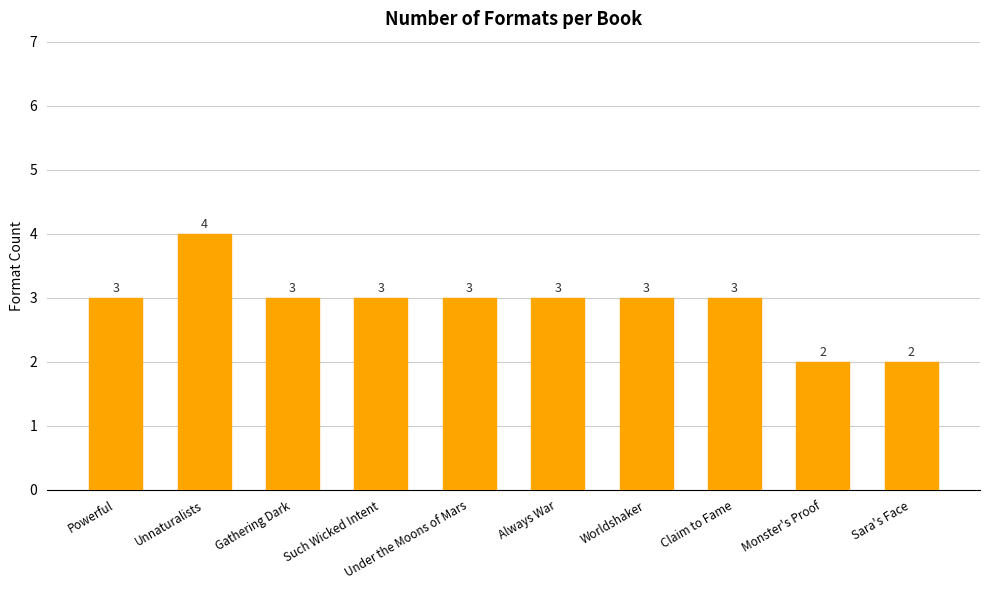

What position from the left is Monster's Proof?

9